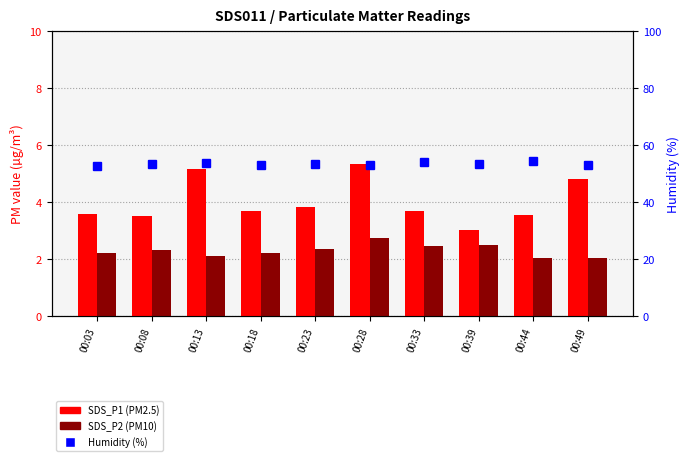

Count the number of data series in this chart.

3